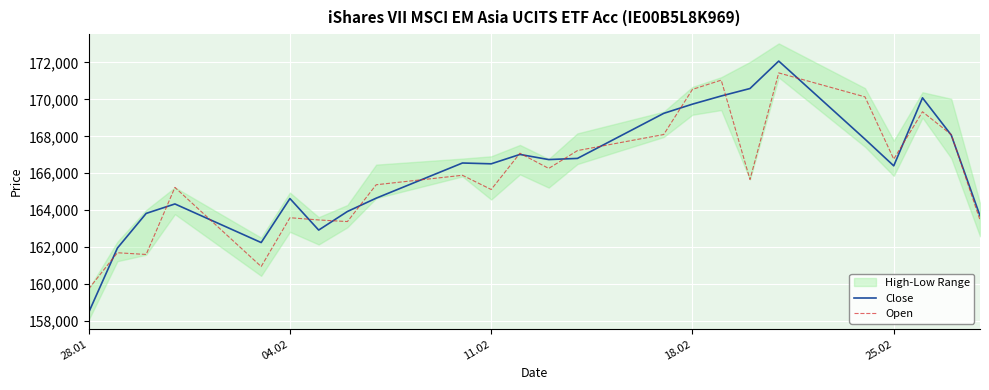

What position from the left is 28.01?

1